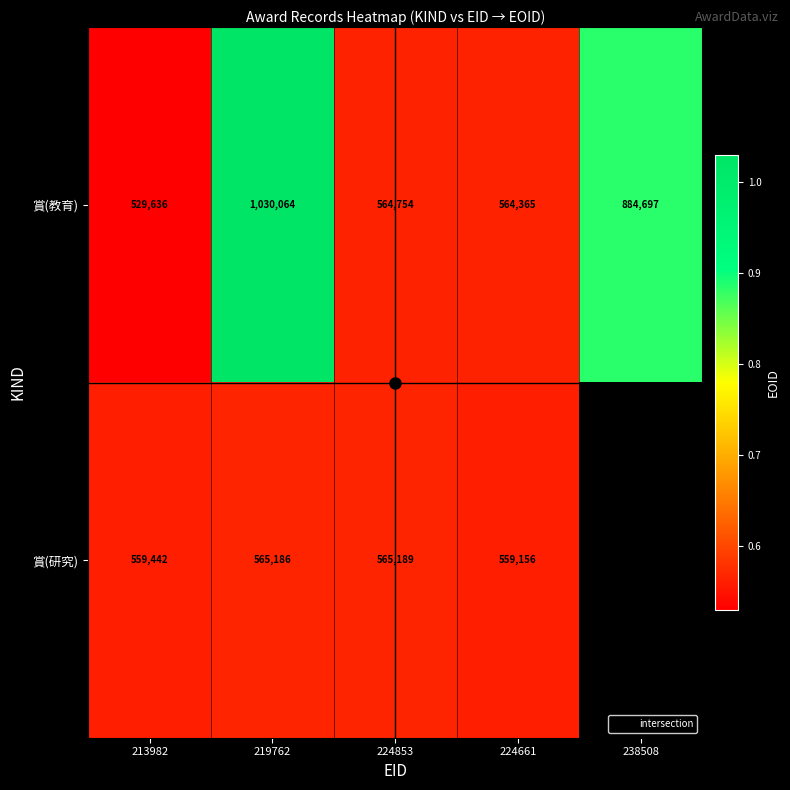

At which label is 賞(研究) closest to 562172?

213982